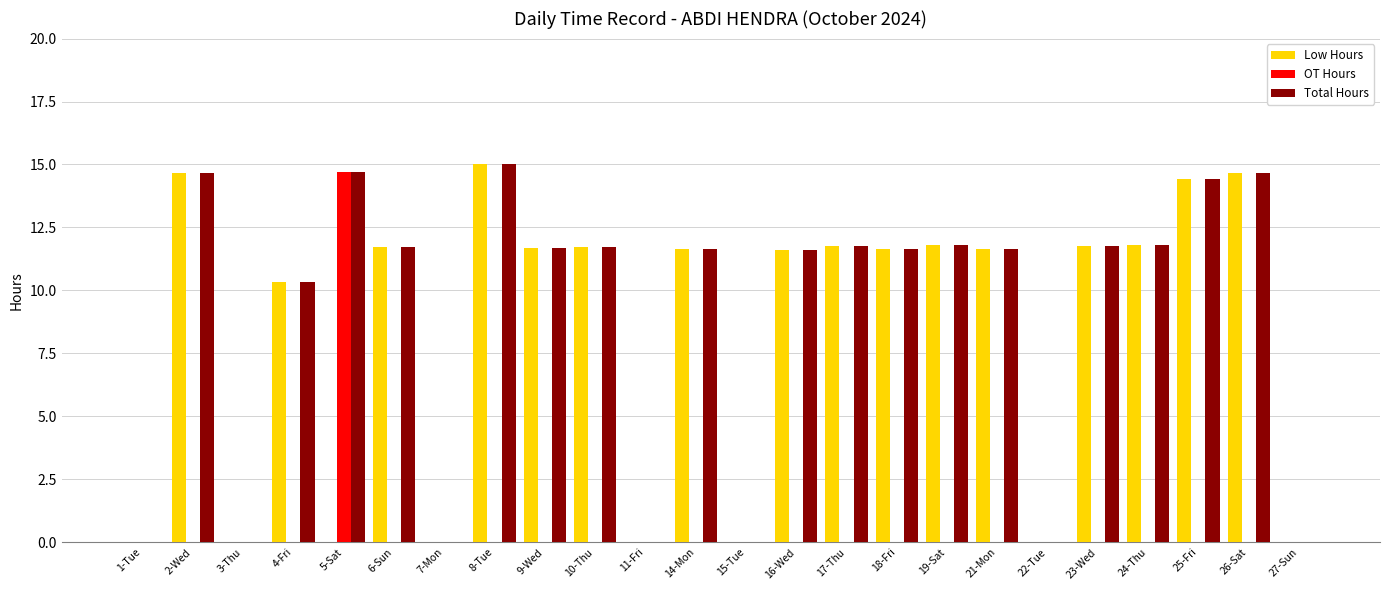

Which category has the highest value in the OT Hours series?

5-Sat